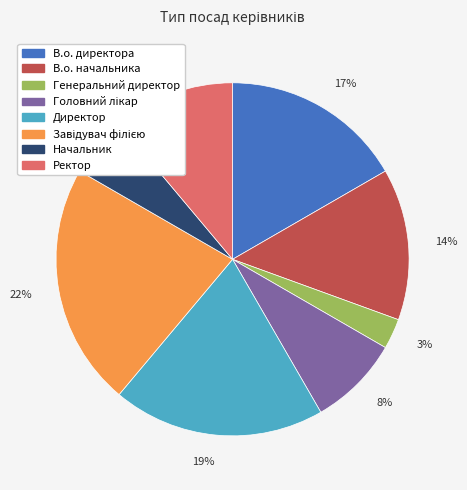

Is the sum of 3% and 6% greater than half?

No